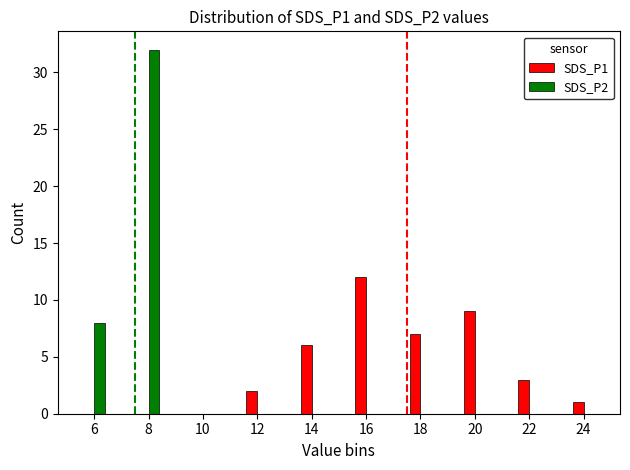

Which series has the largest range (max minus min)?

SDS_P2